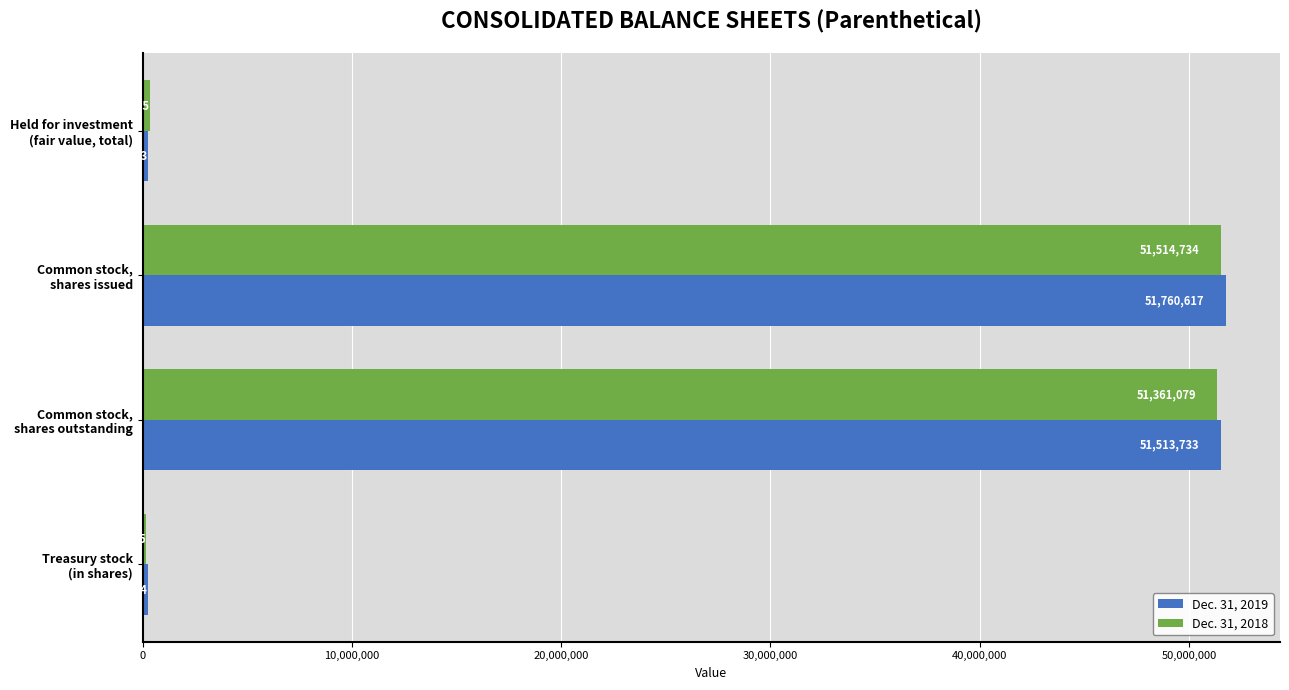

What is the sum of all Dec. 31, 2018 values?

103379363